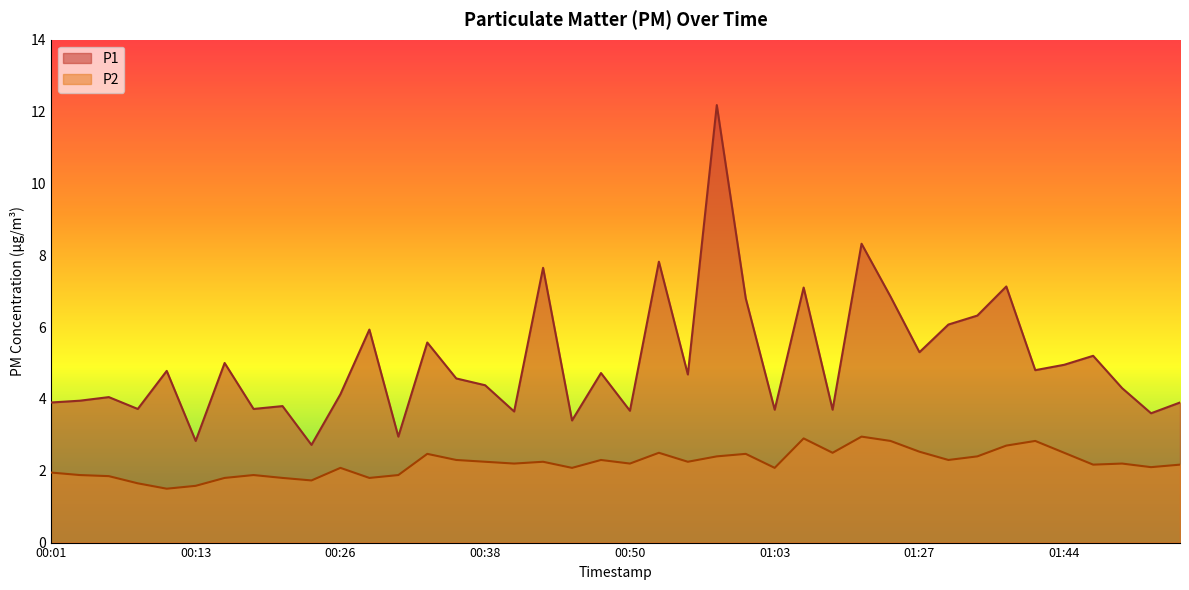

List the series in order of their peak value, lowest first.

P2, P1